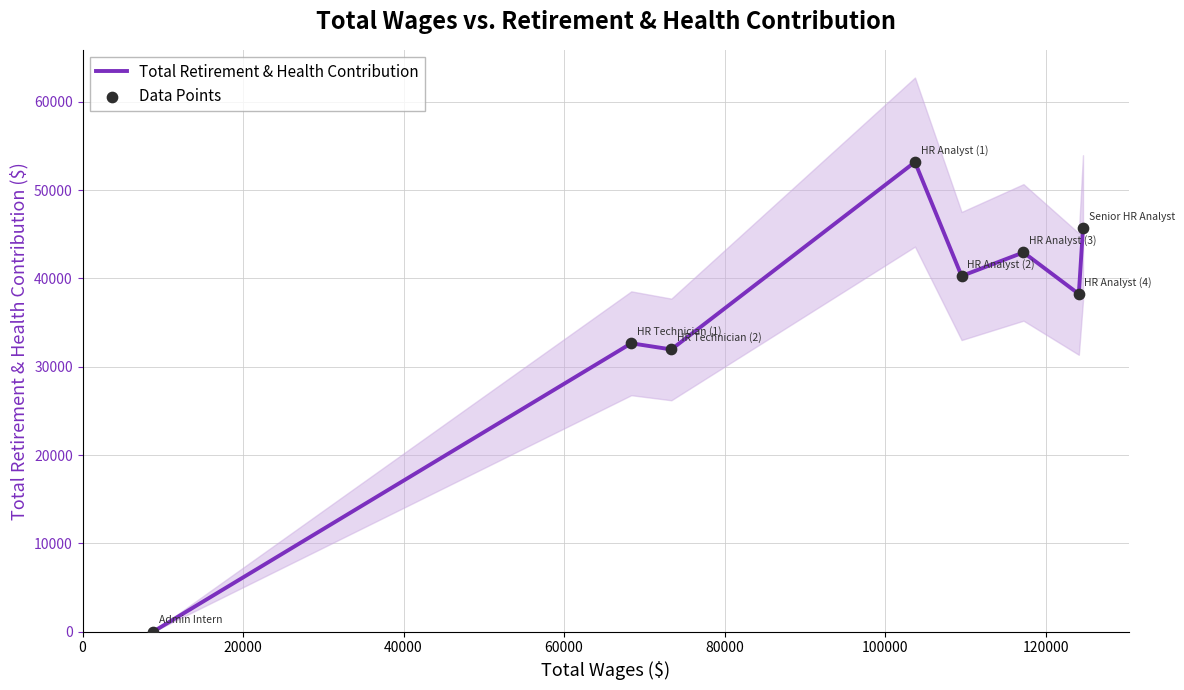

Which series has the largest Y range (max minus min)?

Total Retirement & Health Contribution